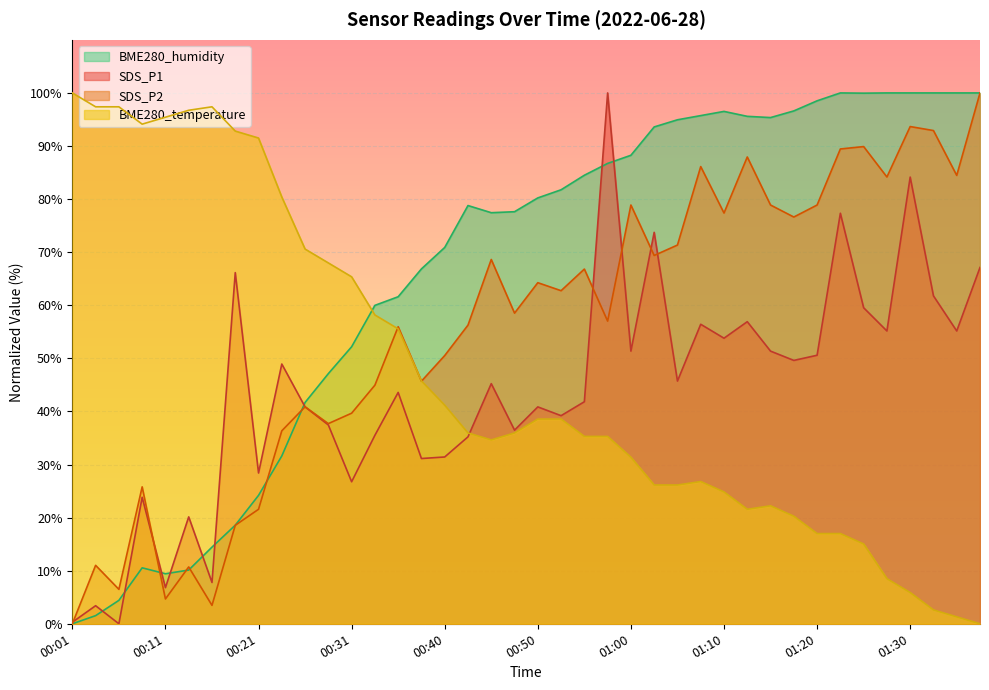

True or false: BME280_temperature has a value of 55.6 at 00:35.

True